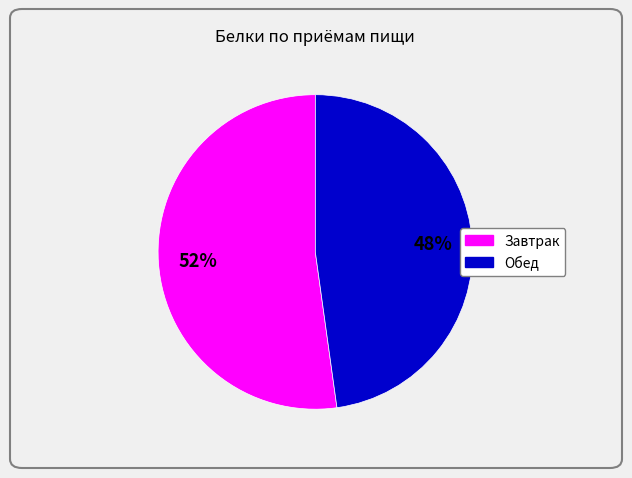

How many slices are in this pie chart?

2